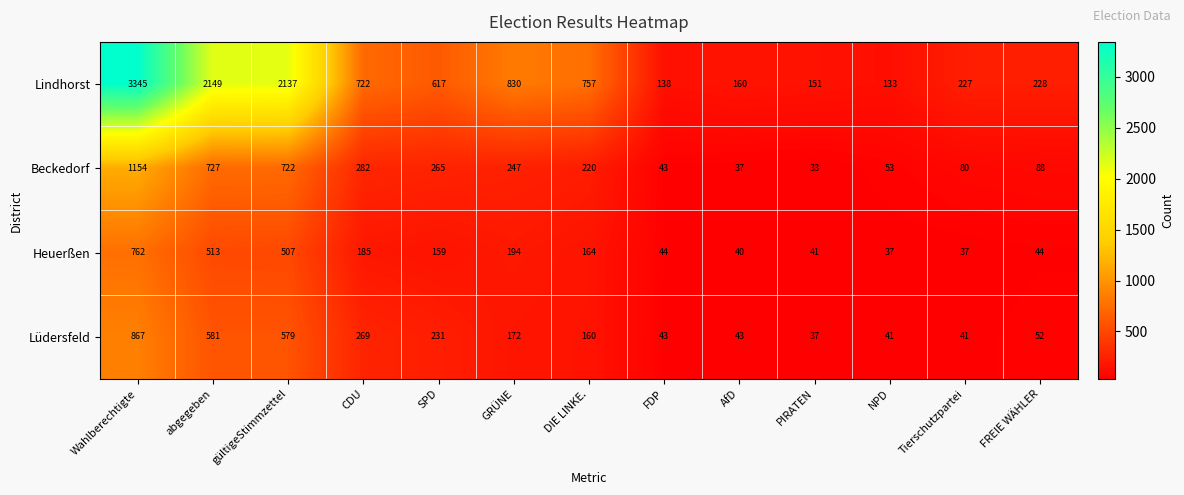

True or false: Beckedorf has a value of 56 at Tierschutzpartei.

False